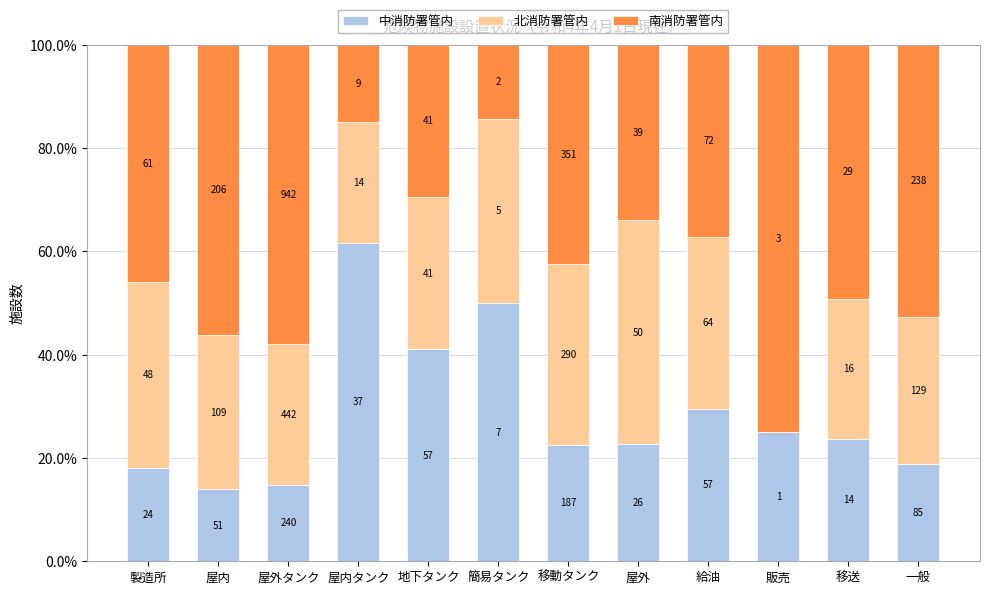

Does the chart contain stacked bars?

Yes